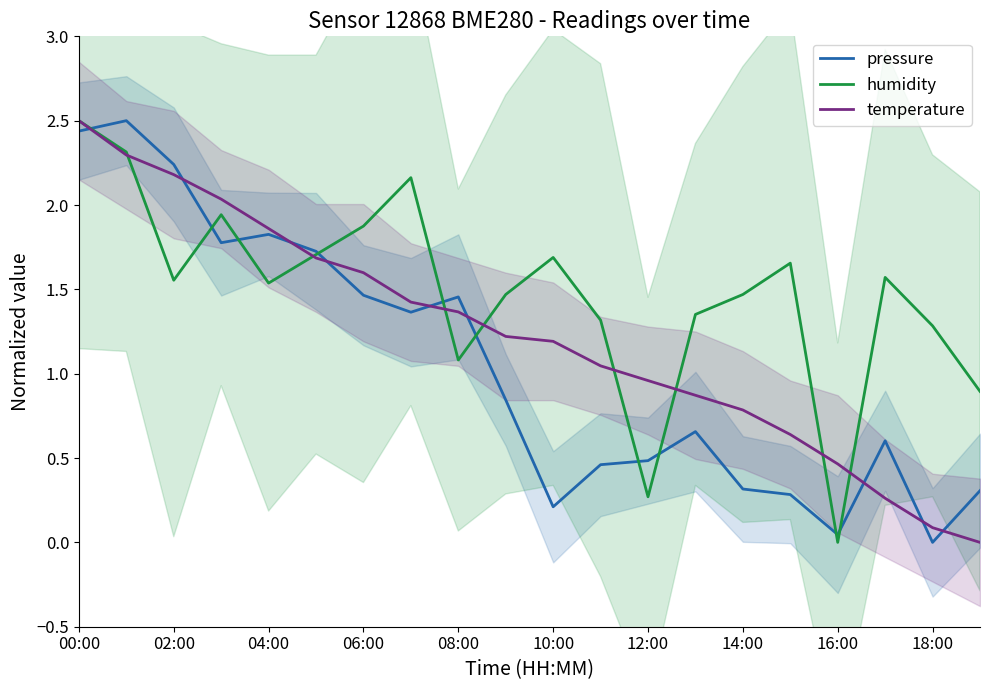

After their last crossing, which series has the higher values: pressure or humidity?

humidity